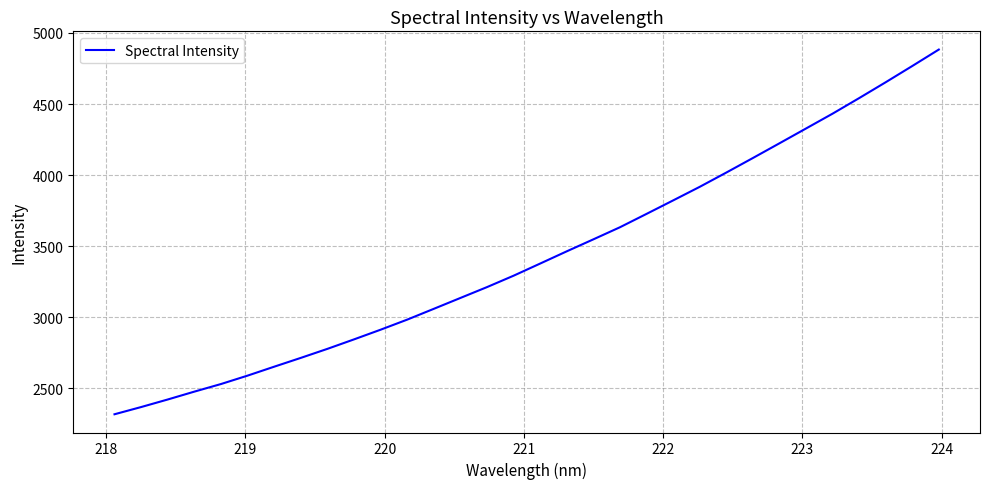

Count the number of values greater than 3378.

16